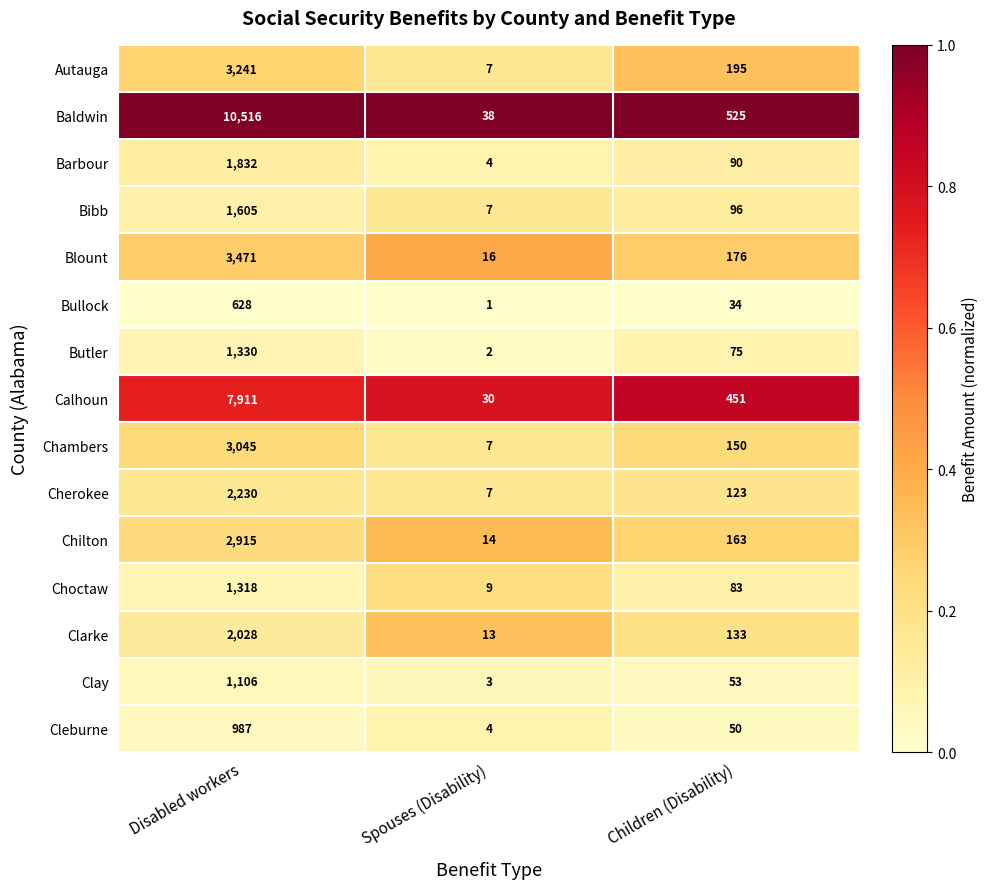

Rank the series at Disabled workers from lowest to highest value.

Bullock, Cleburne, Clay, Choctaw, Butler, Bibb, Barbour, Clarke, Cherokee, Chilton, Chambers, Autauga, Blount, Calhoun, Baldwin